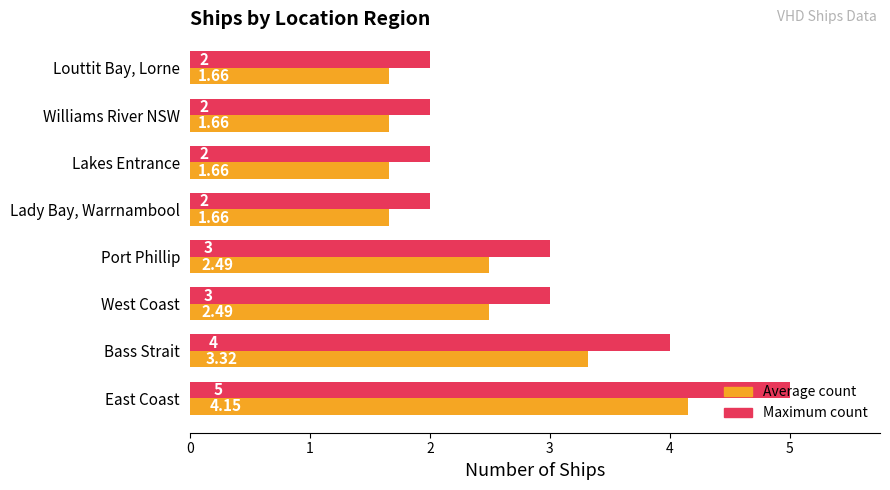

Which series has the largest total across all categories?

Maximum count